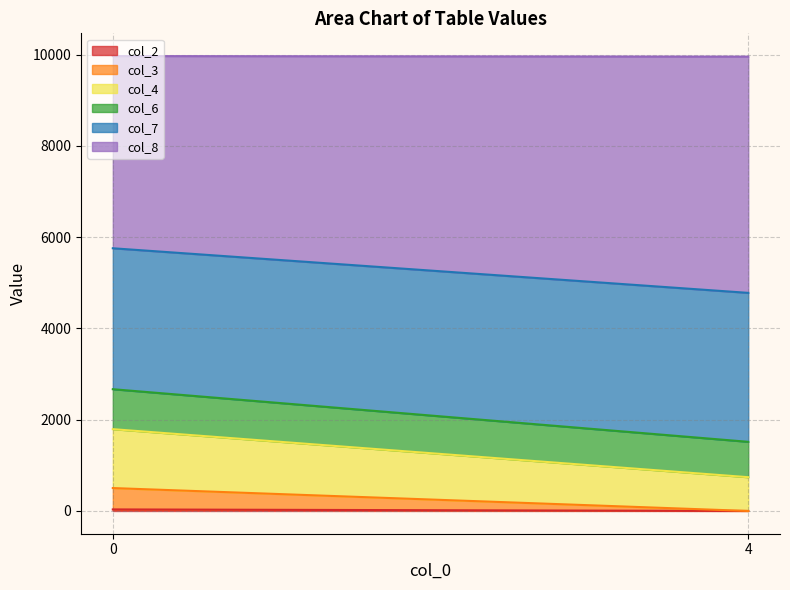

What is the value of the col_7 point at the 2nd from the left?

3264.8